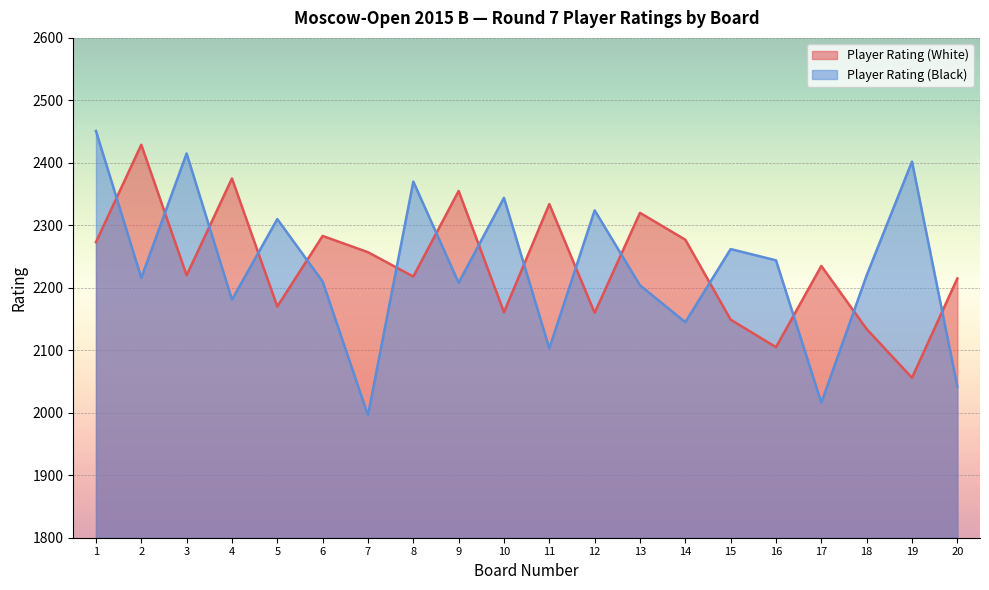

How many categories are shown in the chart?

20